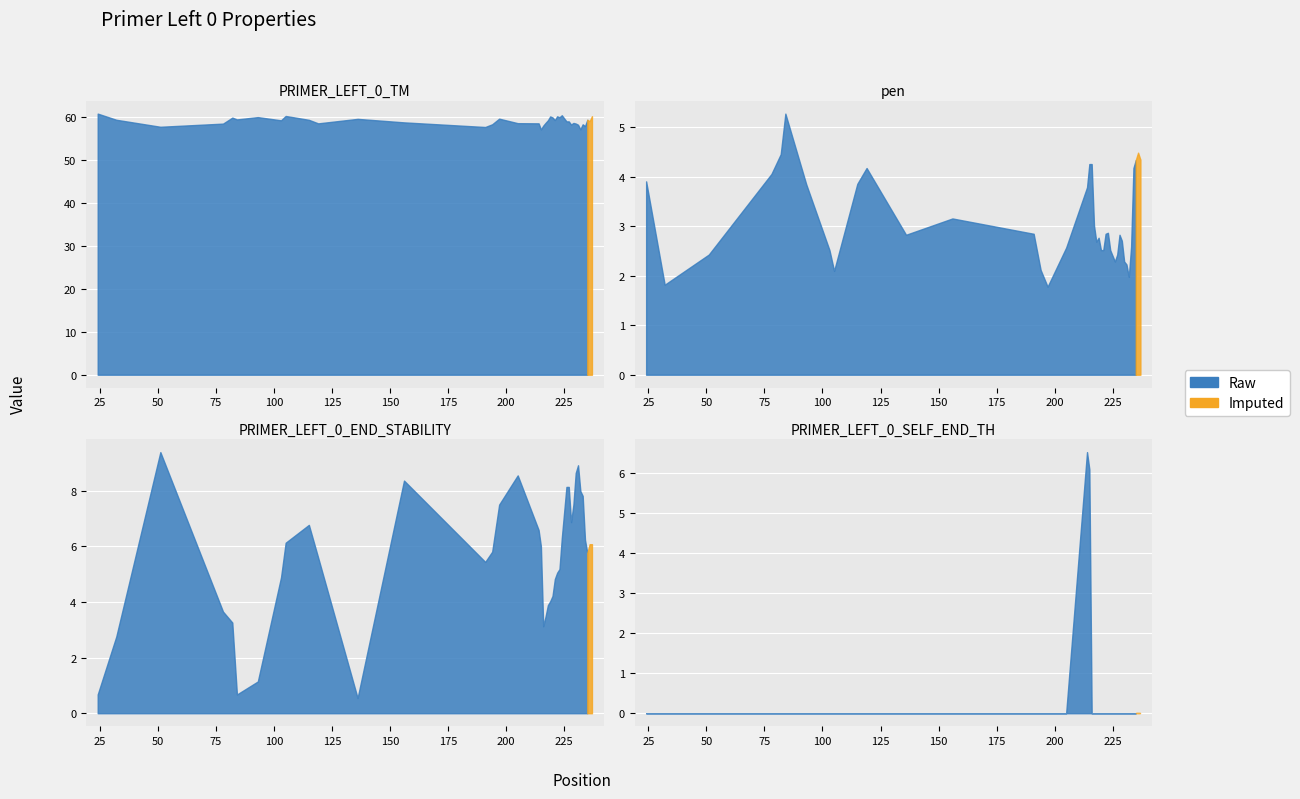

What is the spread (max minus min) of values at 24?

60.7